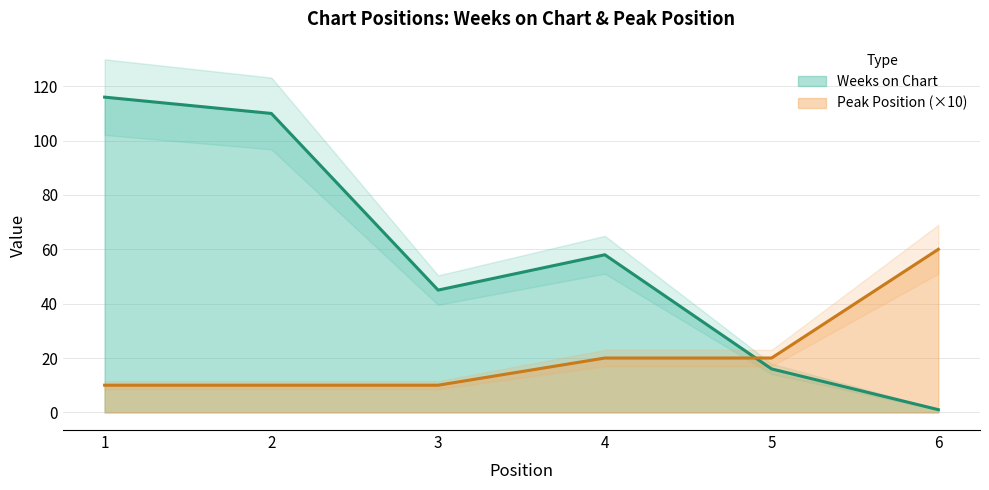

How many values in the Weeks on Chart series exceed 58?

2